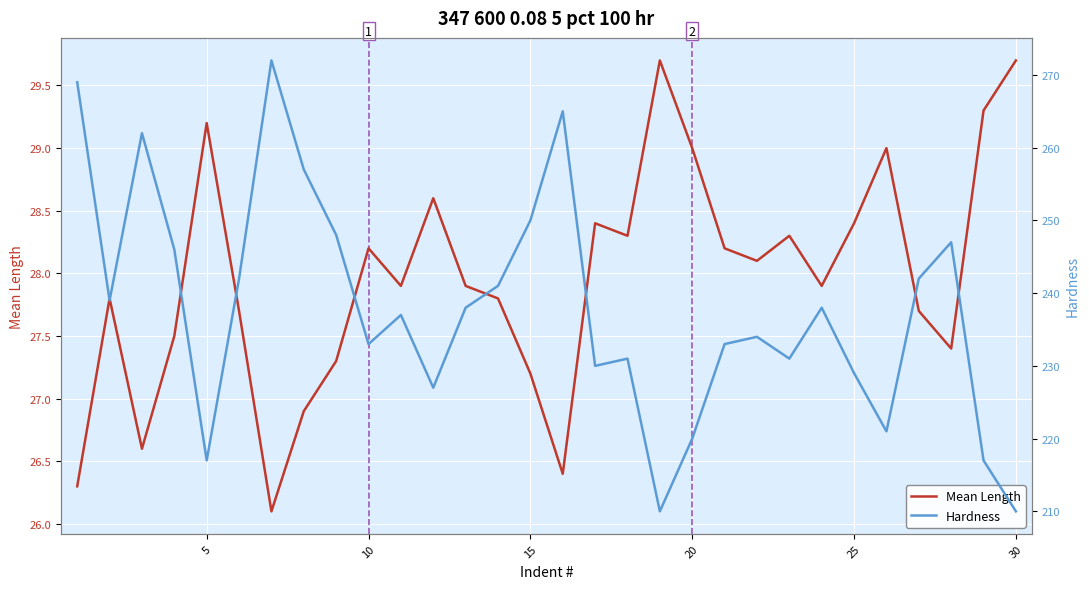

True or false: Mean Length has a value of 19.6 at 20.

False